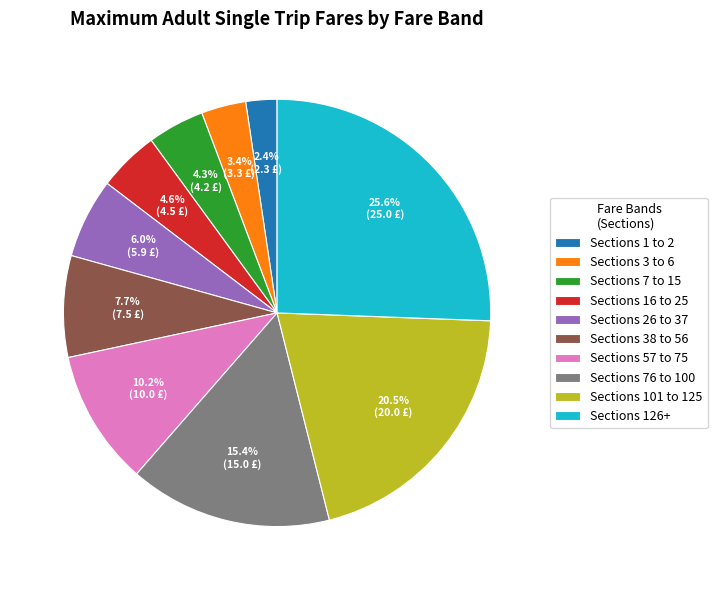

Which category has the smallest portion of the pie?

Sections 1 to 2